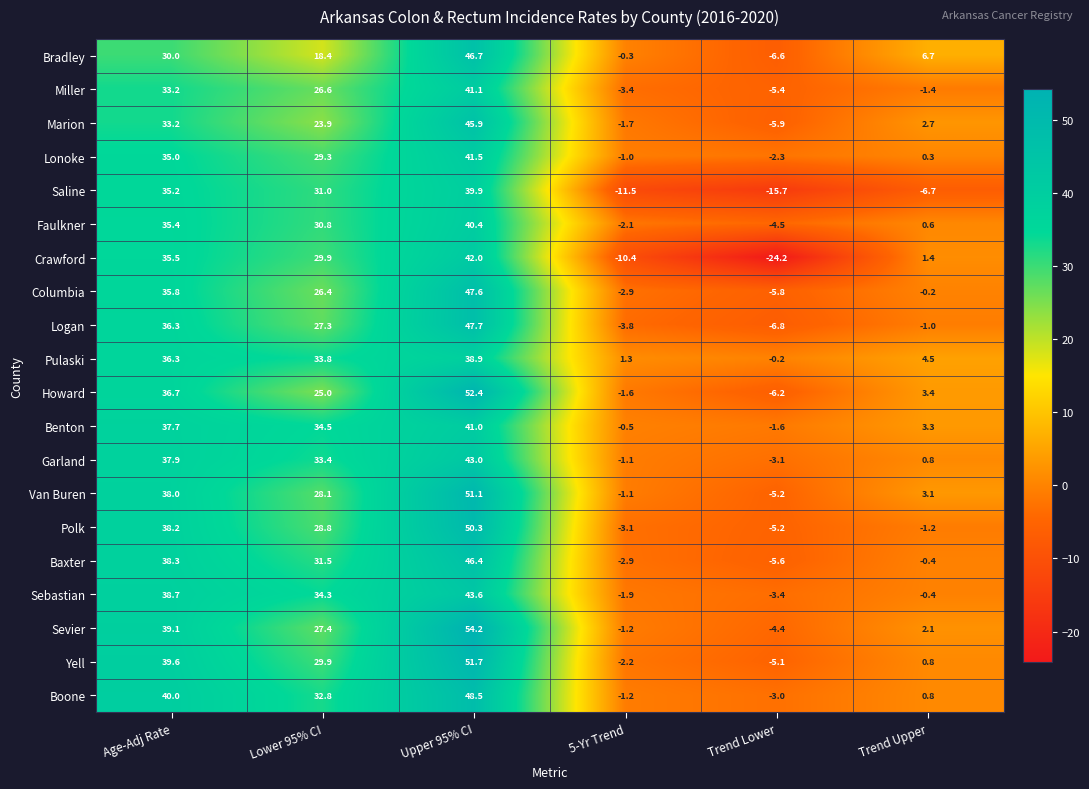

Which series has the largest total across all categories?

Boone